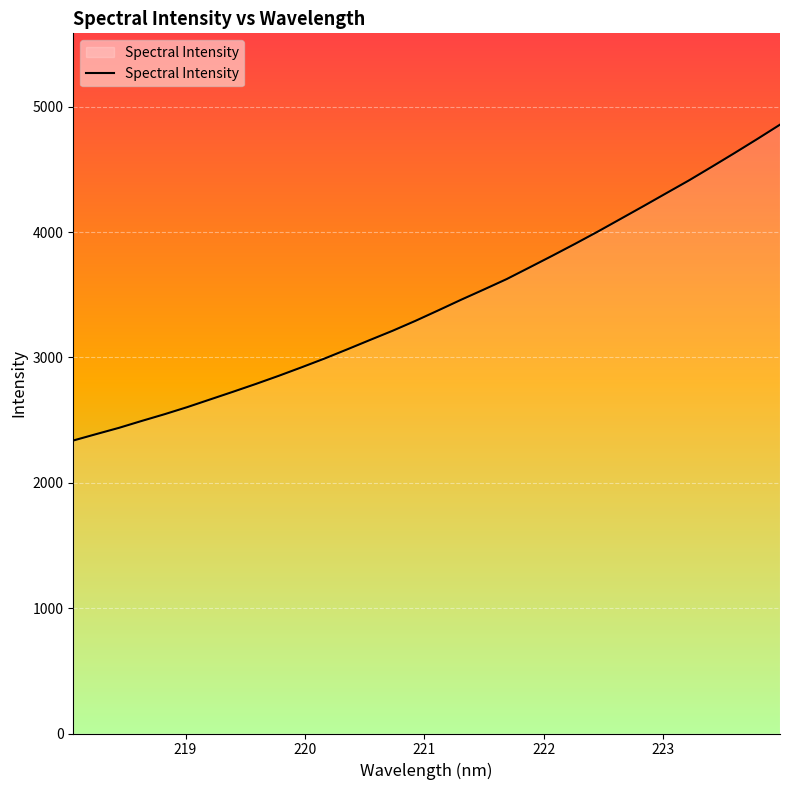

What is the smallest value displayed?

2337.6